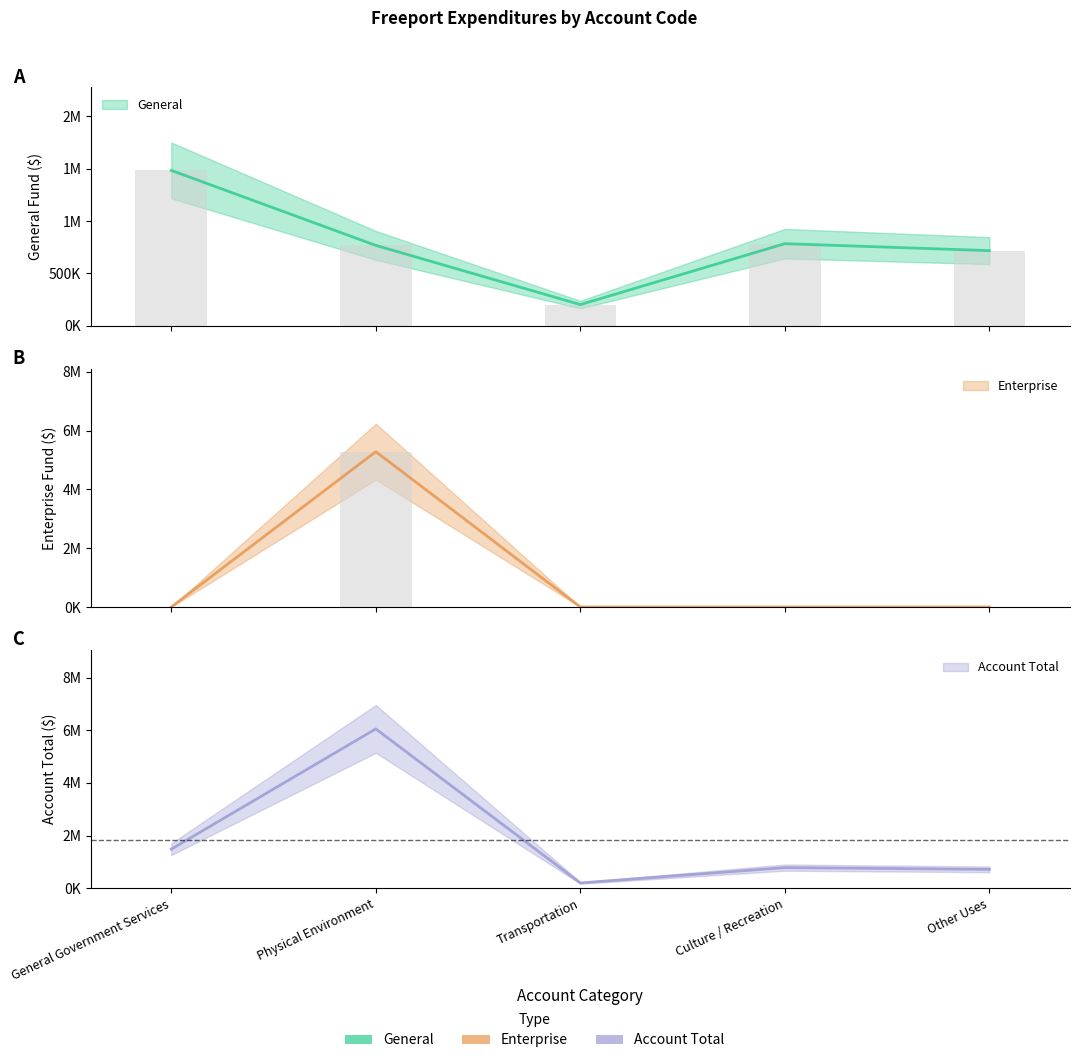

The value of General at Other Uses is 486858. True or false?

False